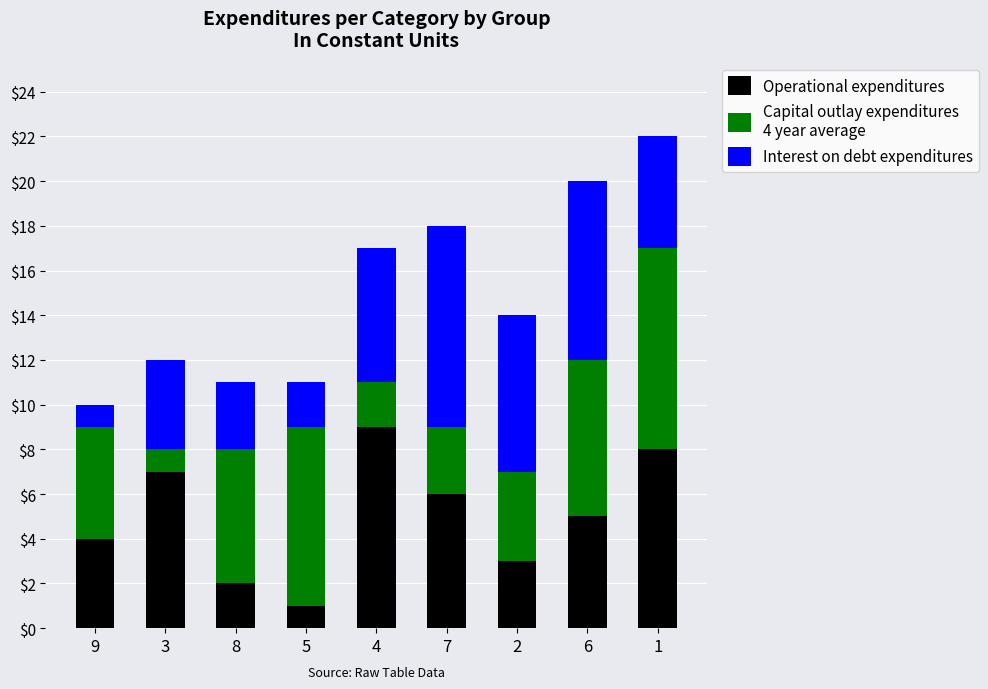

How many data points does each series have?

9